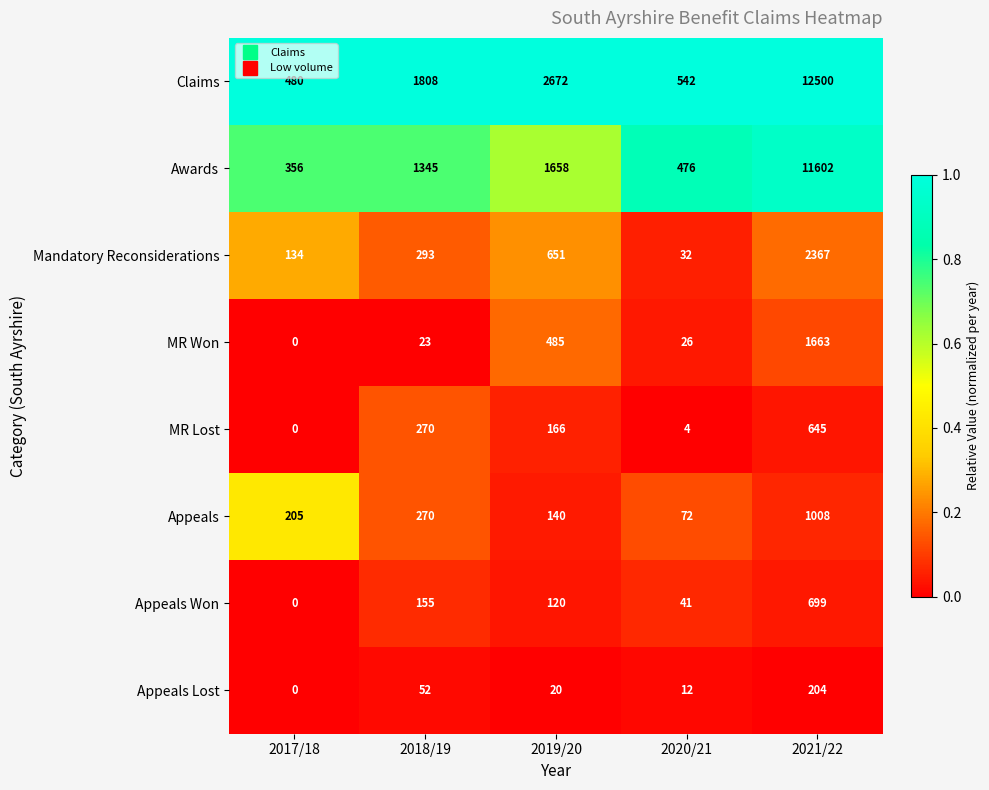

At how many categories does at least one series exceed 0?

5